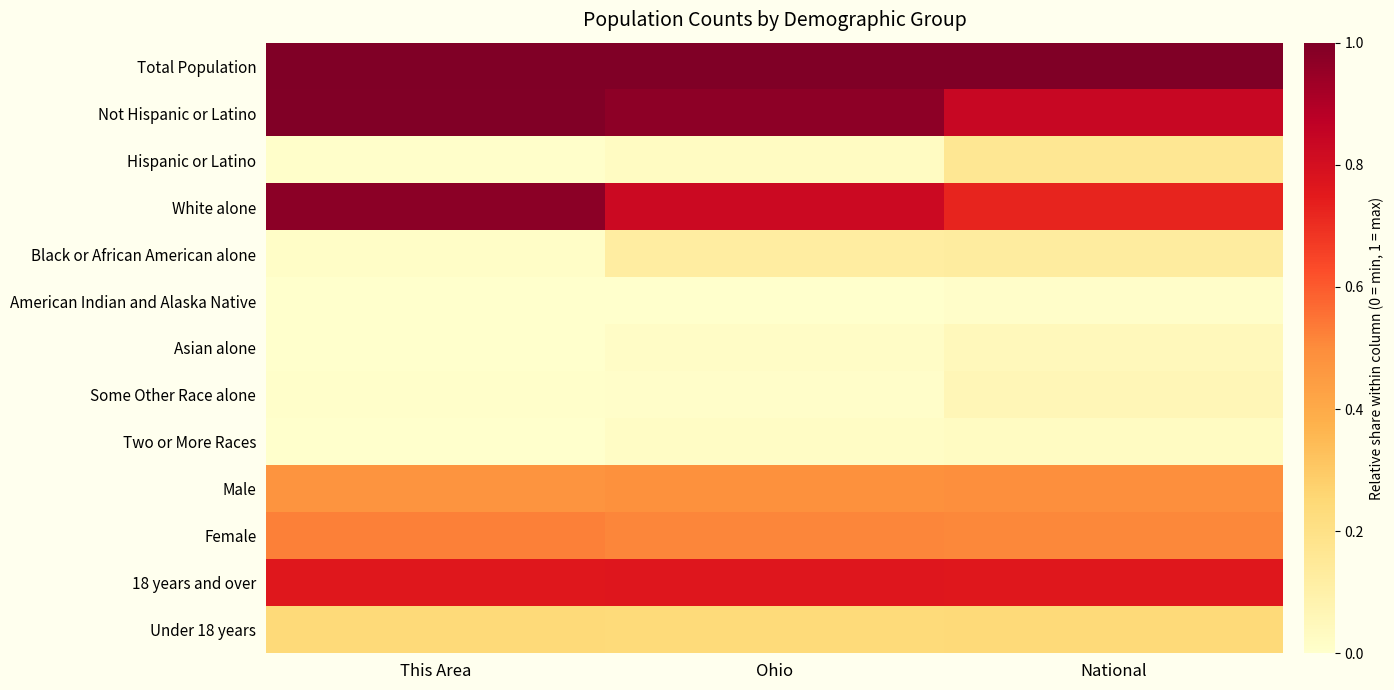

Reading left to right, transcribe all the data shown in this chart.

Total Population: This Area=1.0	Ohio=1.0	National=1.0
Not Hispanic or Latino: This Area=1.0	Ohio=1.0	National=0.8
Hispanic or Latino: This Area=0.0	Ohio=0.0	National=0.2
White alone: This Area=1.0	Ohio=0.8	National=0.7
Black or African American alone: This Area=0.0	Ohio=0.1	National=0.1
American Indian and Alaska Native: This Area=0.0	Ohio=0.0	National=0.0
Asian alone: This Area=0.0	Ohio=0.0	National=0.0
Some Other Race alone: This Area=0.0	Ohio=0.0	National=0.1
Two or More Races: This Area=0.0	Ohio=0.0	National=0.0
Male: This Area=0.5	Ohio=0.5	National=0.5
Female: This Area=0.5	Ohio=0.5	National=0.5
18 years and over: This Area=0.8	Ohio=0.8	National=0.8
Under 18 years: This Area=0.2	Ohio=0.2	National=0.2